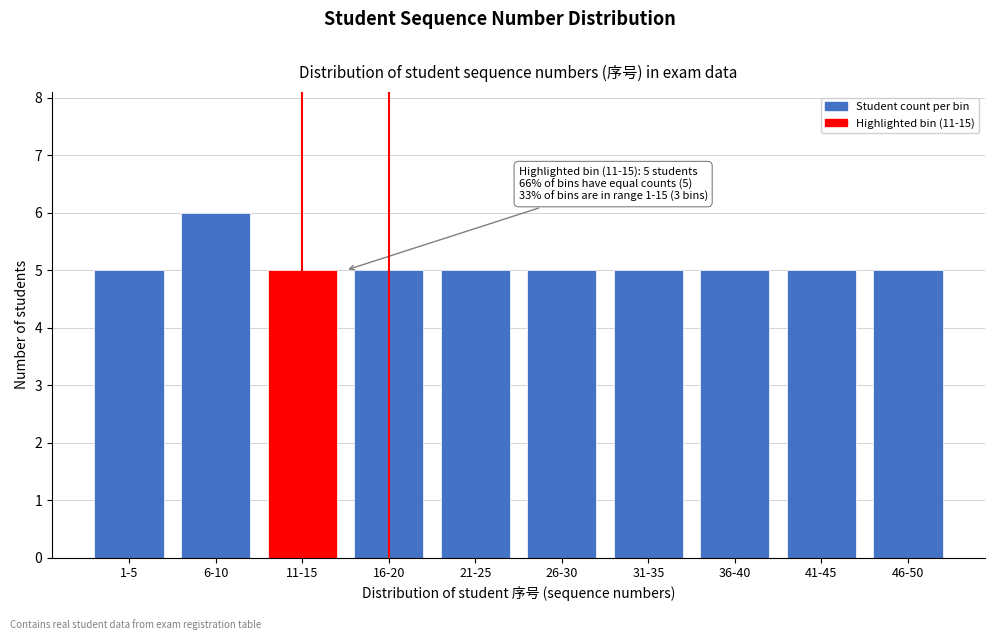

Reading left to right, list all the values displayed in this chart.

1-5=5	6-10=6	11-15=5	16-20=5	21-25=5	26-30=5	31-35=5	36-40=5	41-45=5	46-50=5